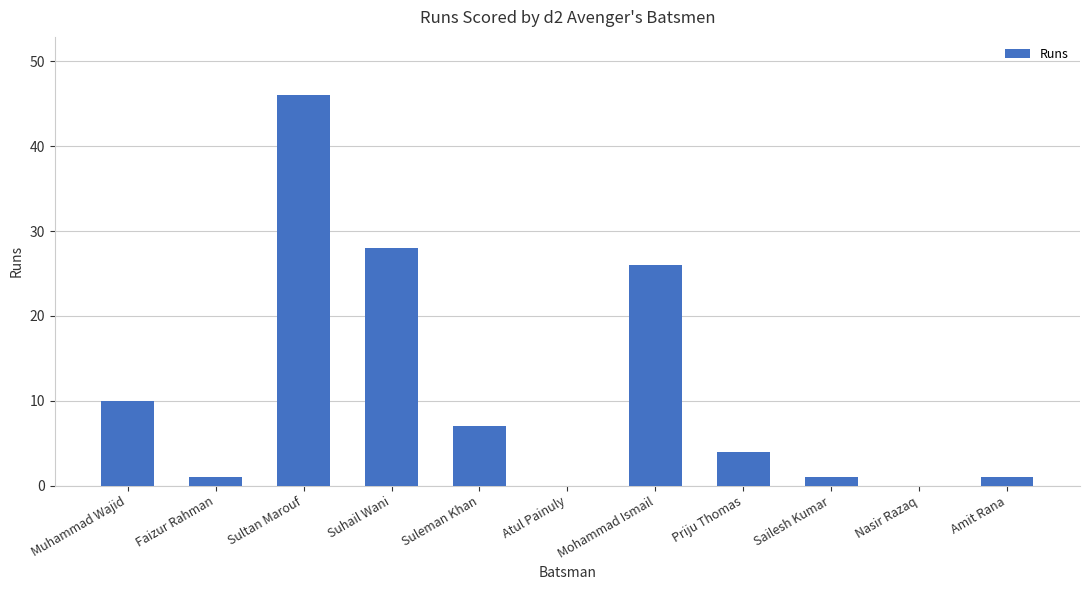

What is the average value?

11